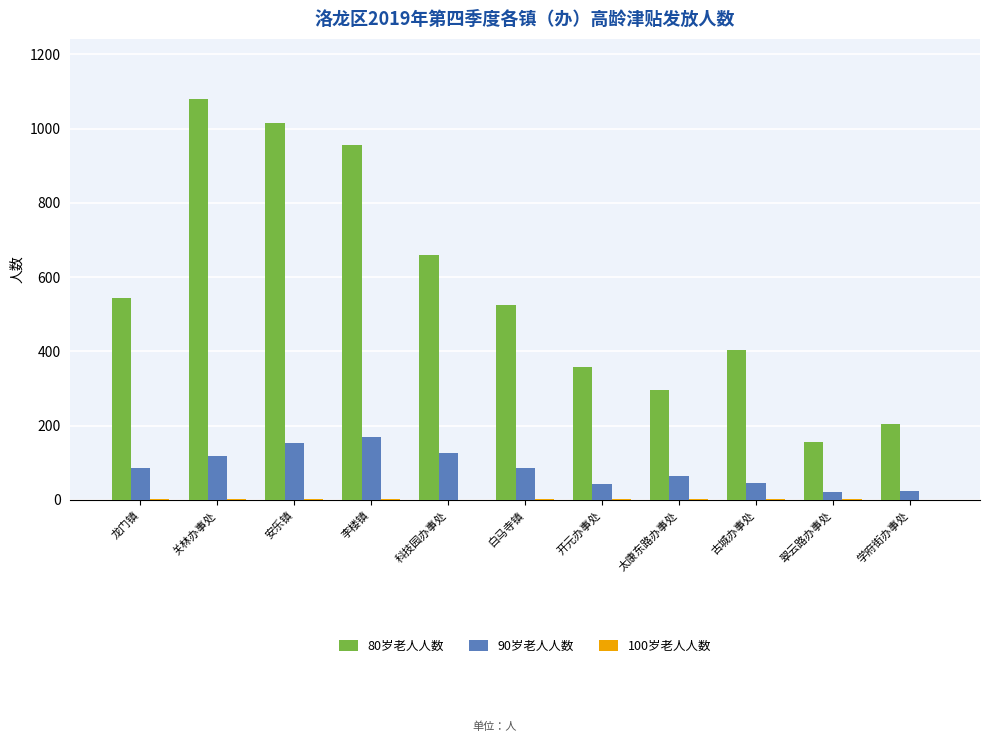

True or false: 80岁老人人数 has a value of 1015 at 安乐镇.

True